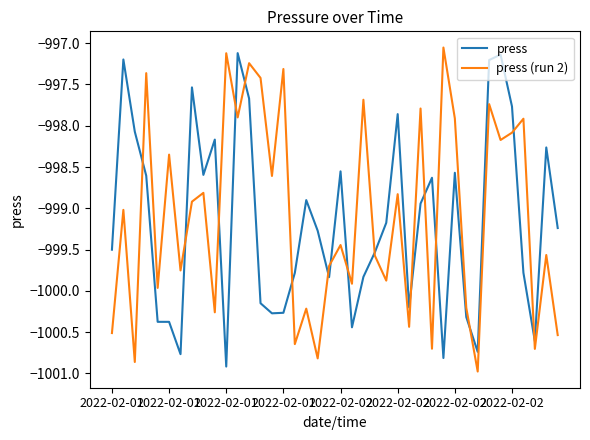

What is the minimum value shown in the chart?

-1001.0